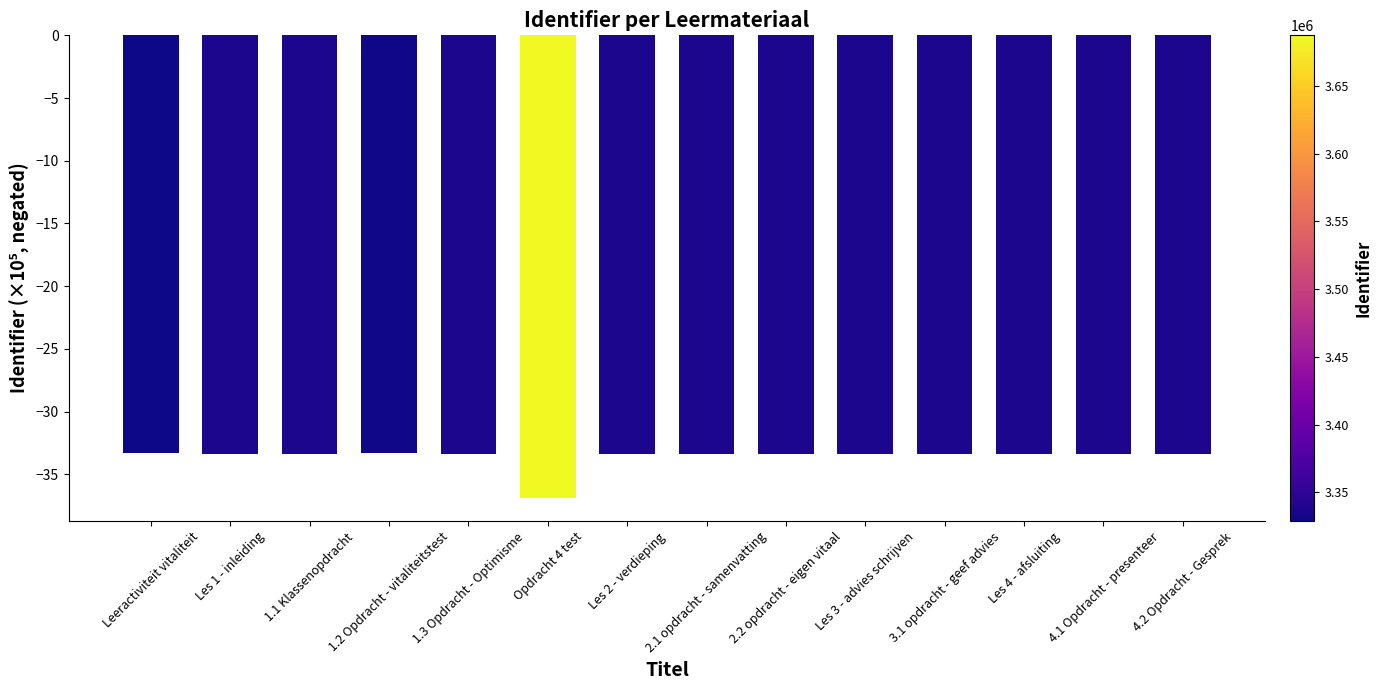

What is the value of the 12th bar from the left?

-33.4